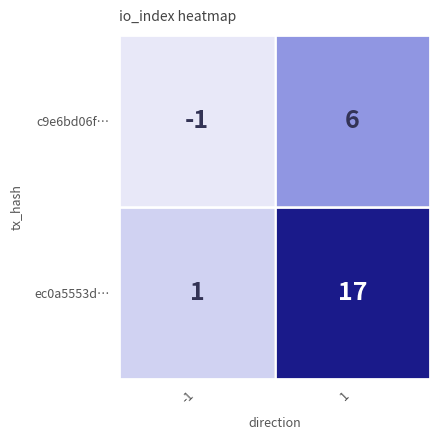

How many series are shown in this chart?

2